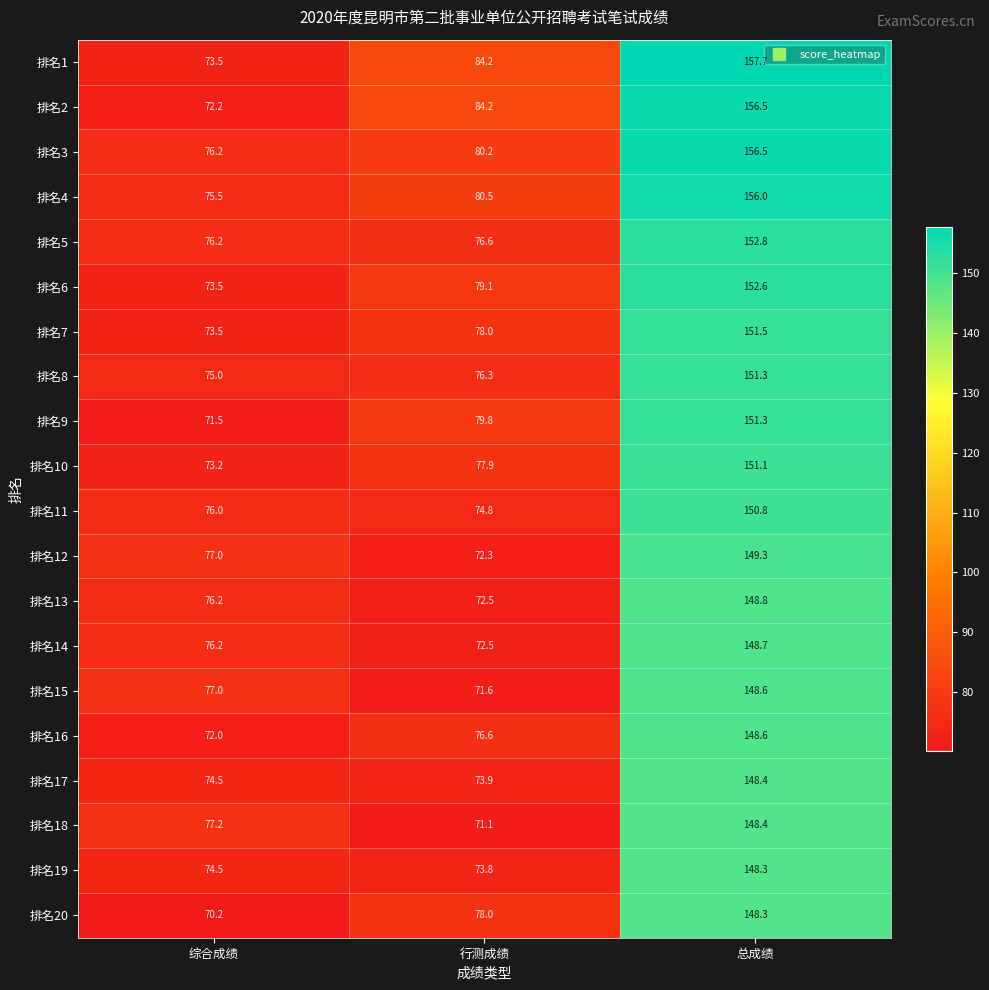

Between 行测成绩 and 总成绩, which series saw the biggest shift?

排名18